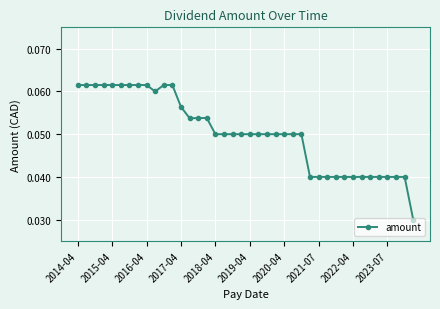

True or false: the data has more than 0 interior local peaks.

True